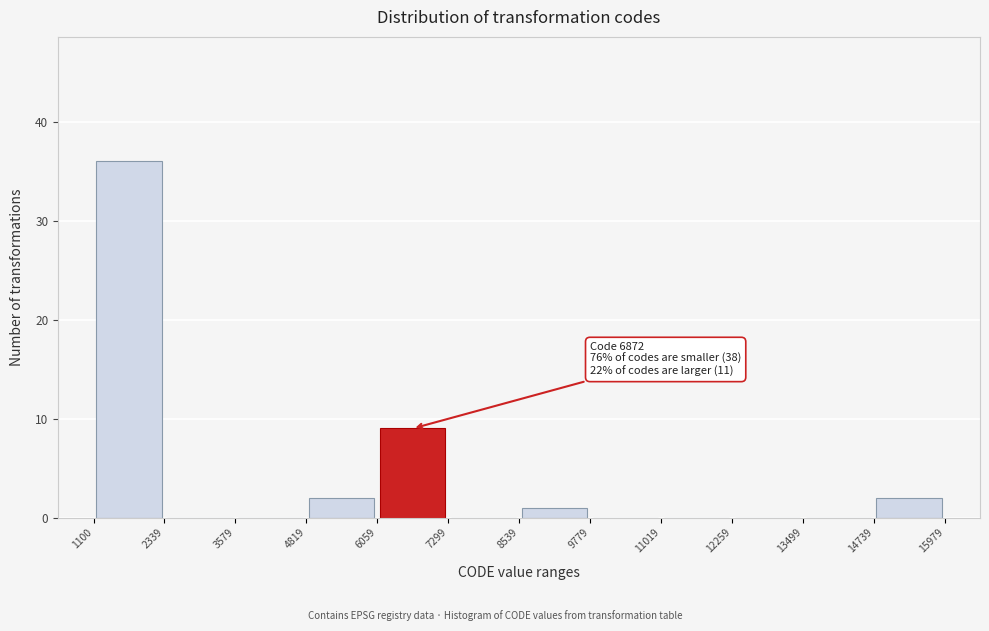

Over which range of the x-axis is the bar tallest?

1100 to 2339